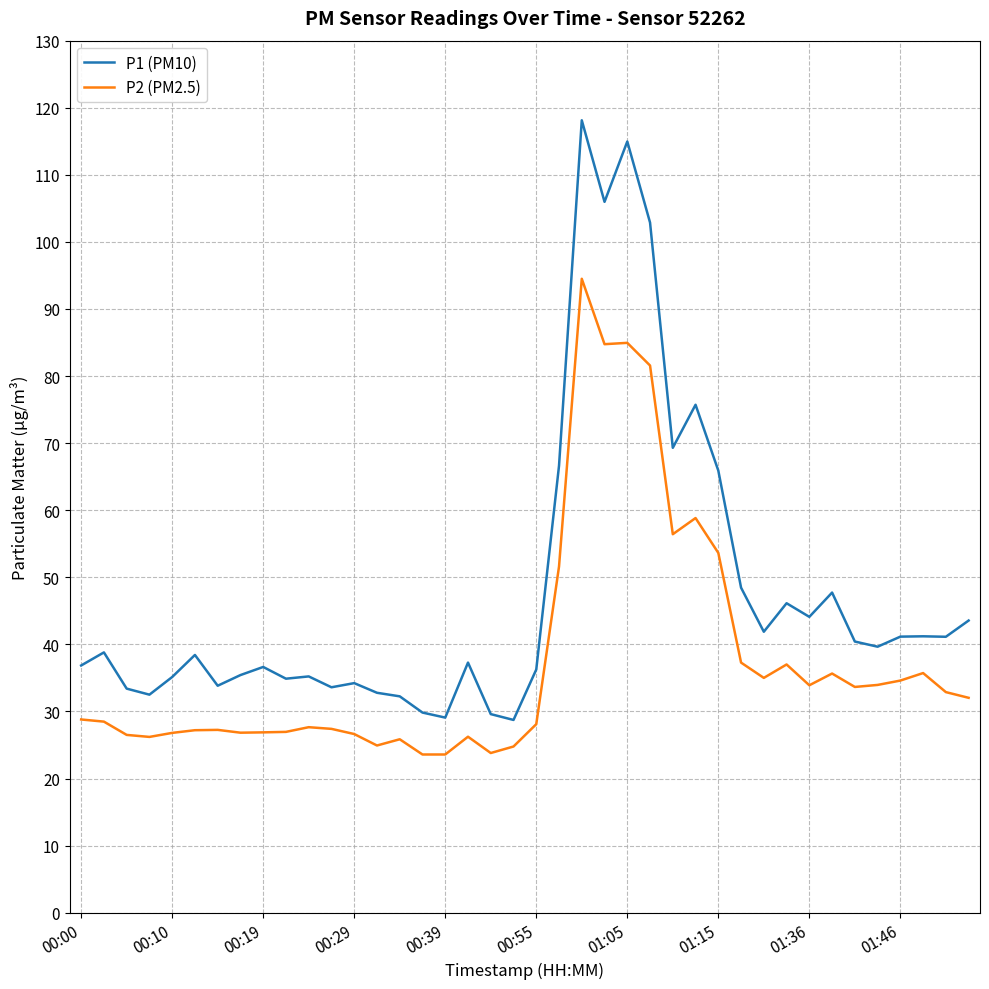

What is the difference between the maximum and minimum values in the P1 (PM10) series?

89.4